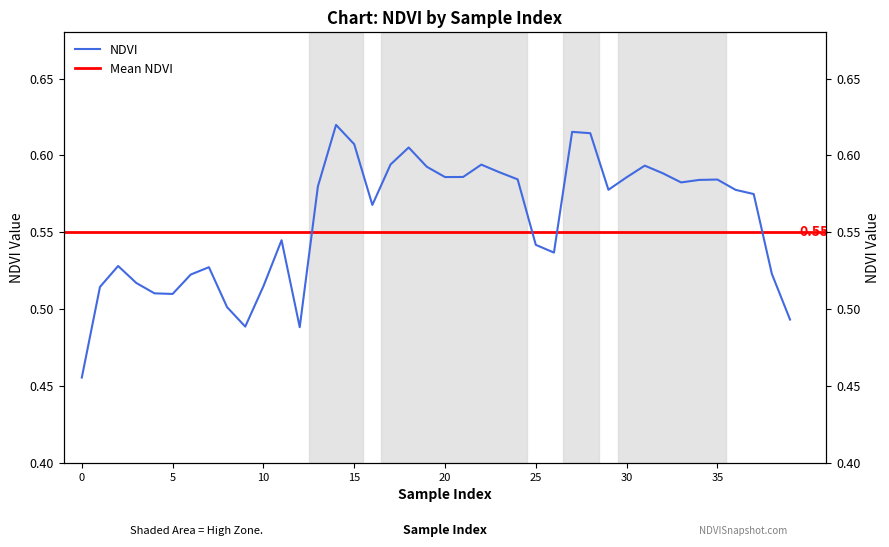

How many values are between 0 and 1?

40